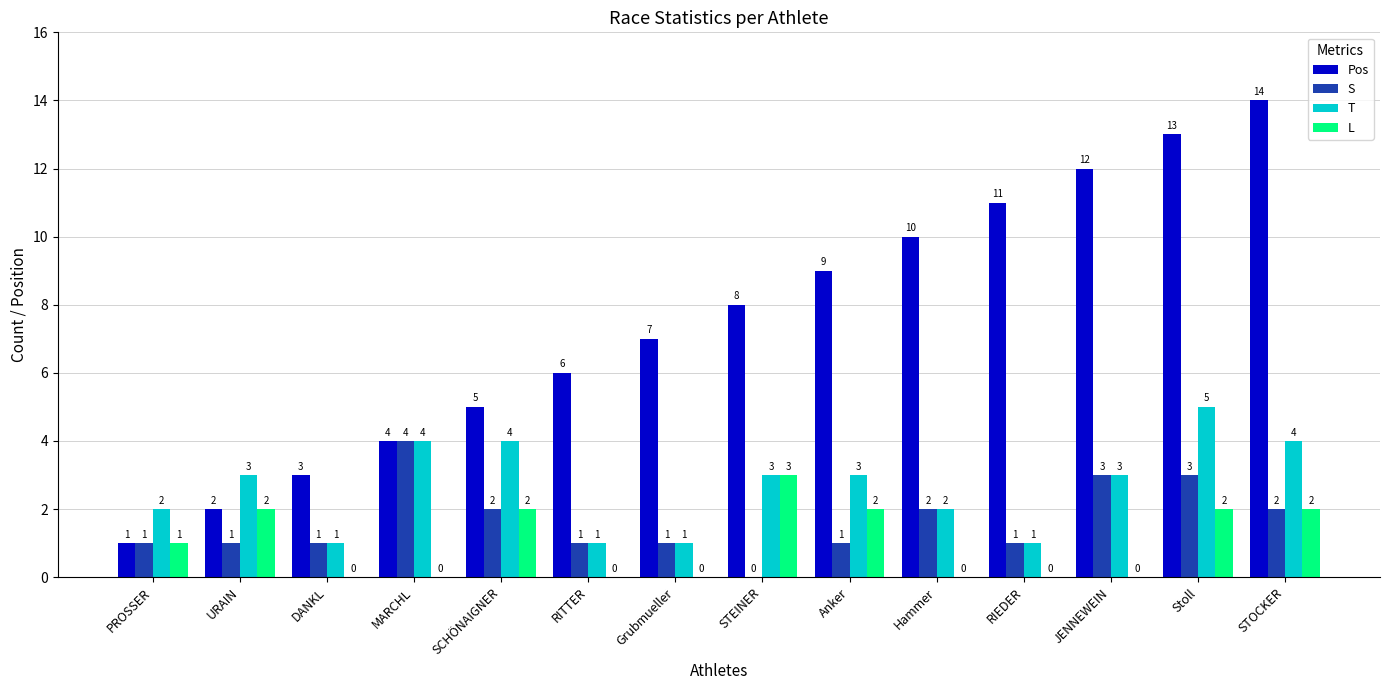

Count the number of data series in this chart.

4